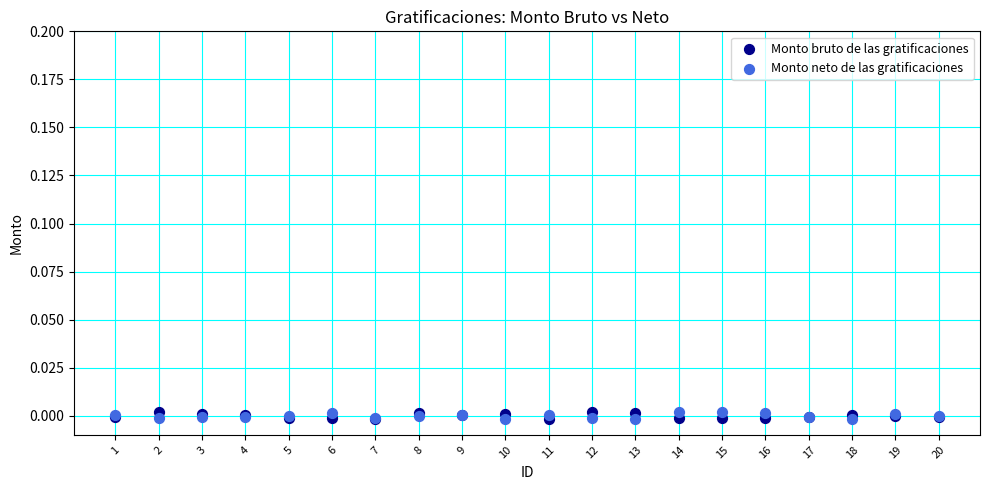

What are all the series names shown in the legend?

Monto bruto de las gratificaciones, Monto neto de las gratificaciones